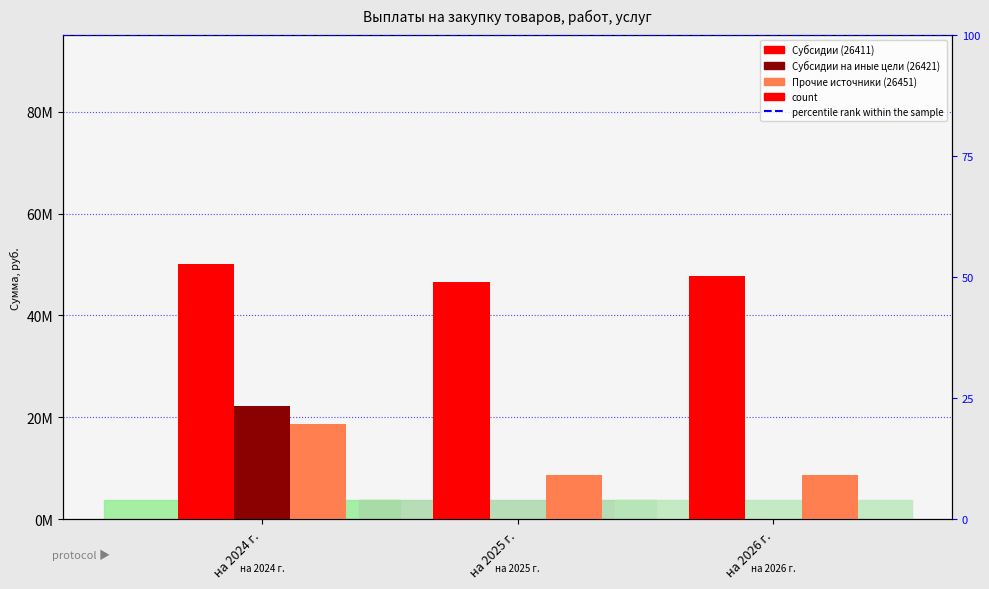

What is the label of the 1st bar from the right?

на 2026 г.